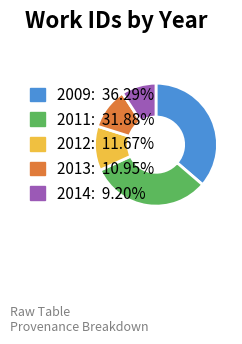

Is 2009: 36.29% the majority of the pie?

No